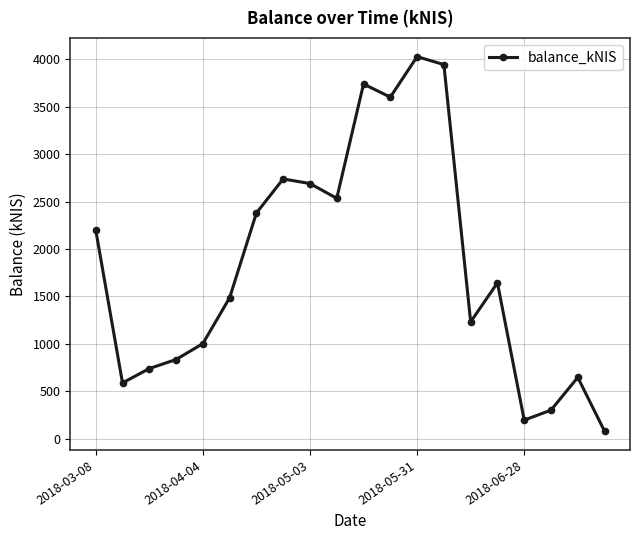

How many lines are shown in the chart?

1